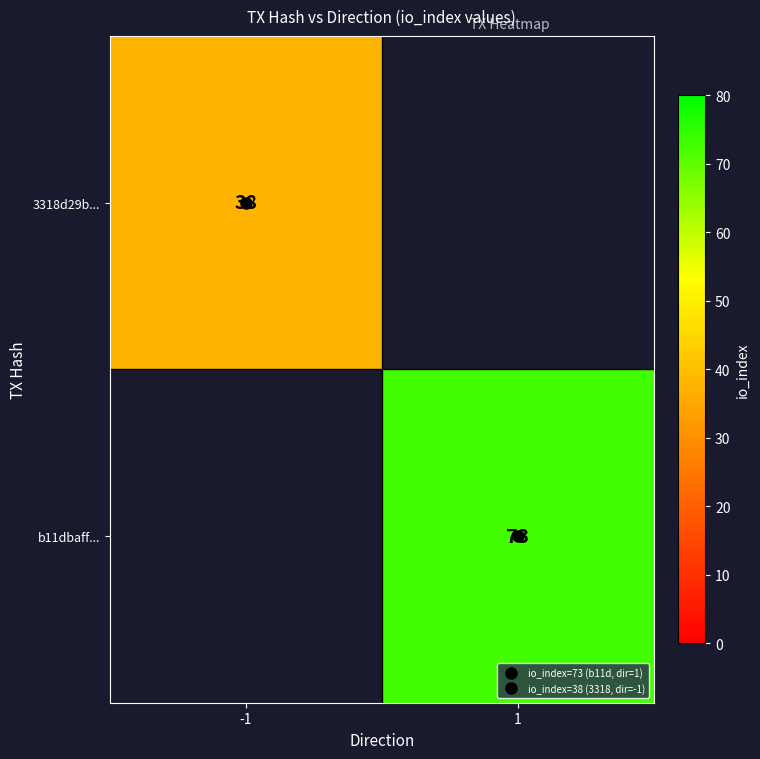

How many values in b11dbaff... are above zero?

1